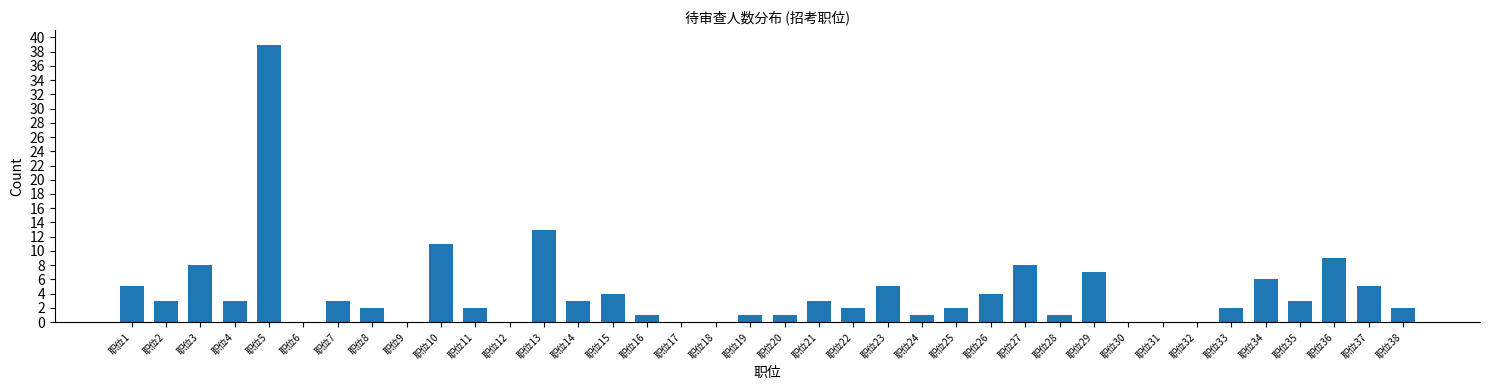

What is the sum of all values?

159